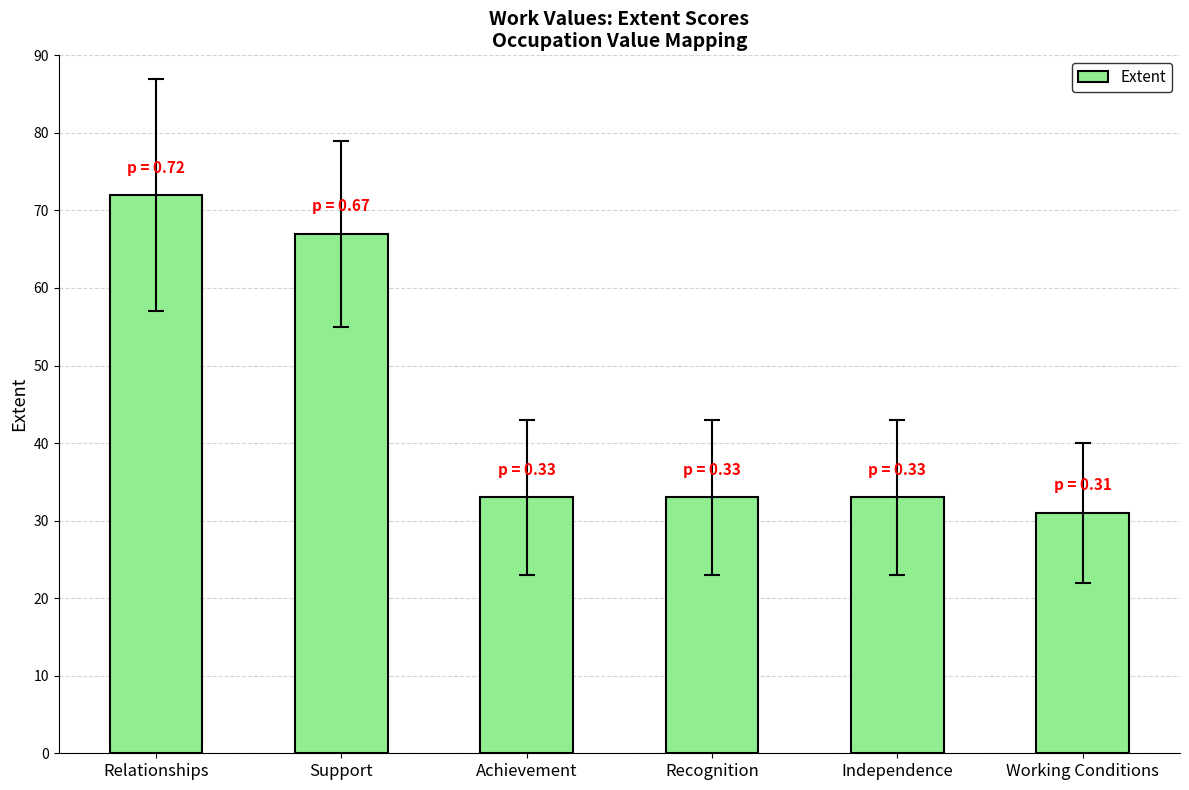

Are the bars grouped side by side (vs. stacked)?

No